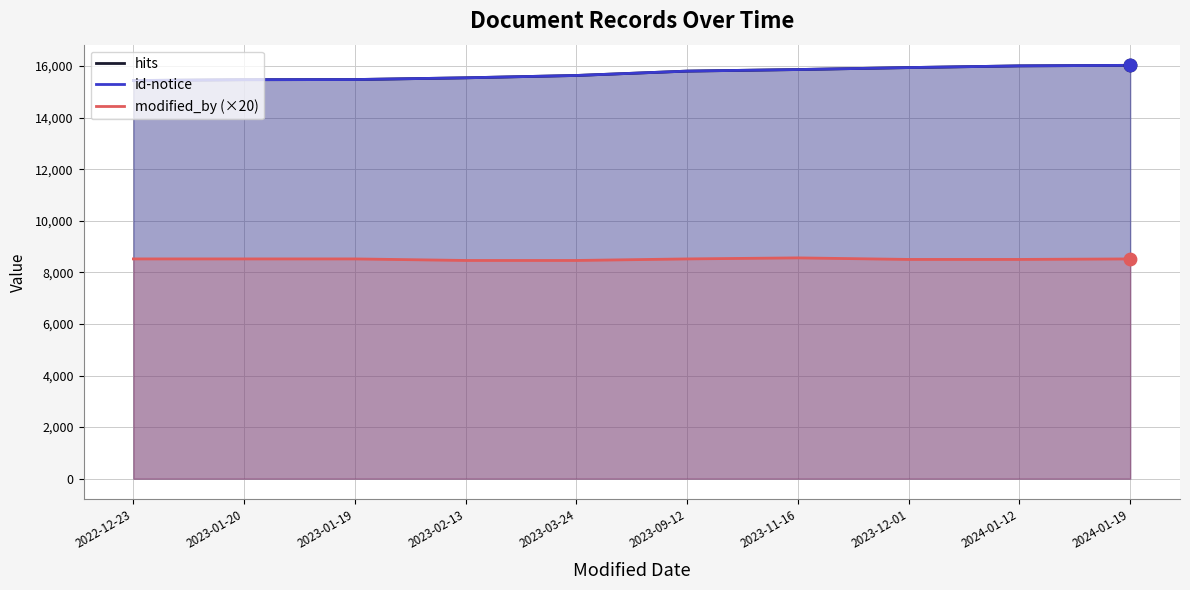

What are all the series names shown in the legend?

hits, id-notice, modified_by (×20)